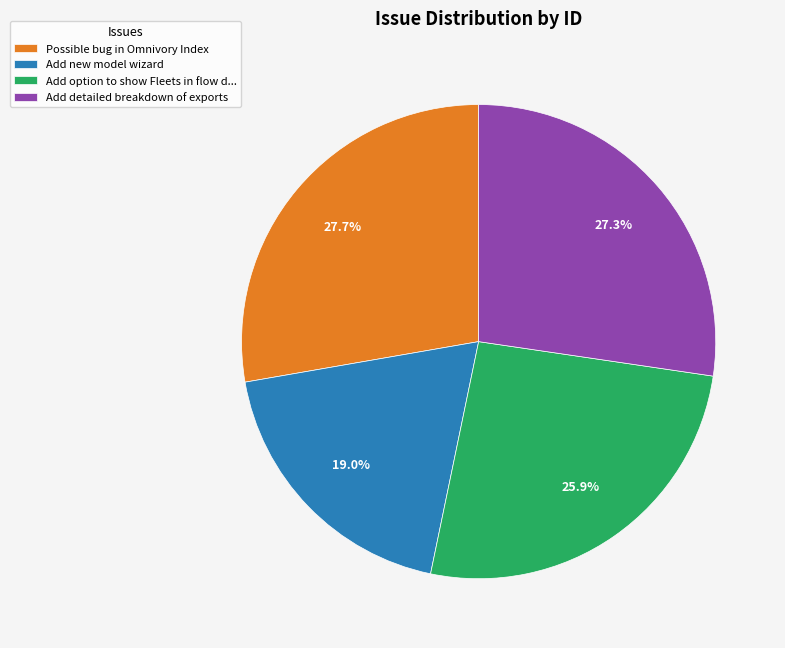

Is there a majority slice in this chart?

No